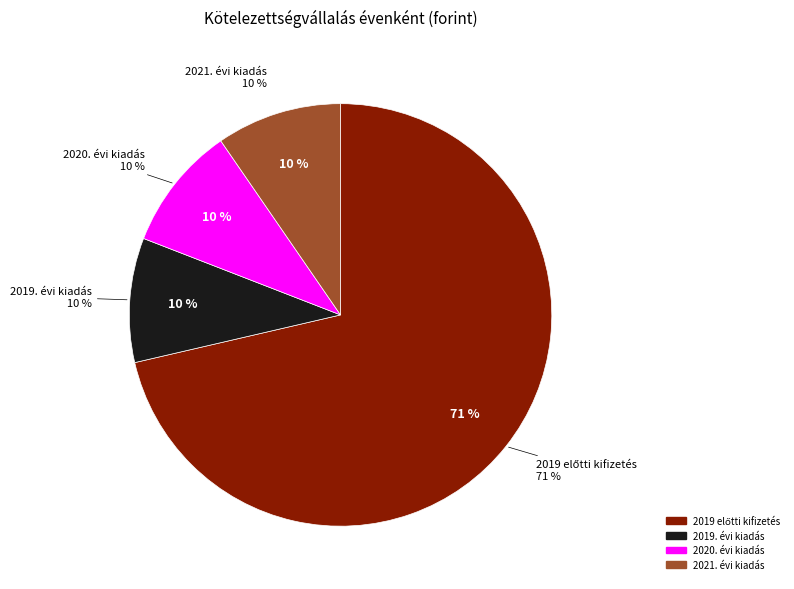

How much of the chart is everything except Beruházási kiadások?

100.0%